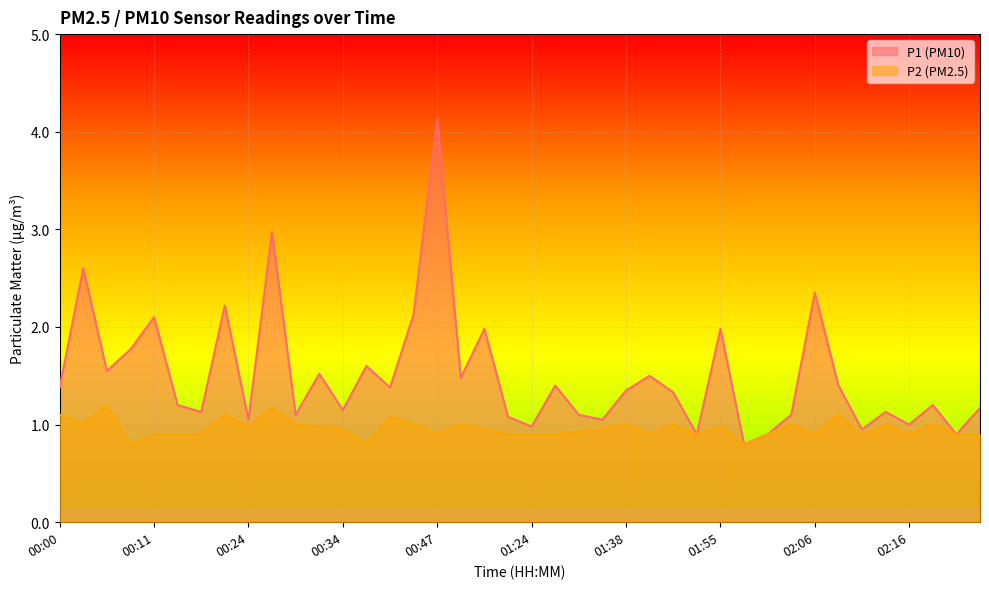

What is the sum of all P2 values?

38.4